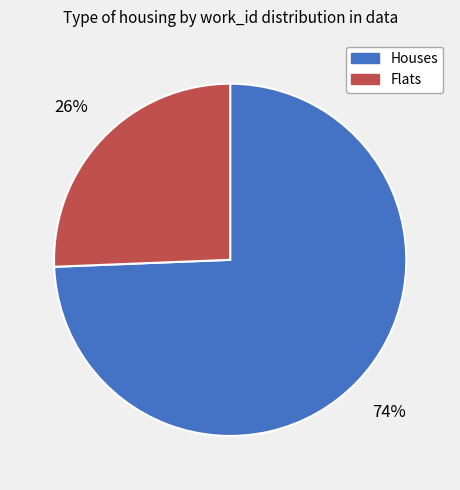

Do Flats and Houses together represent more than half of the pie?

Yes